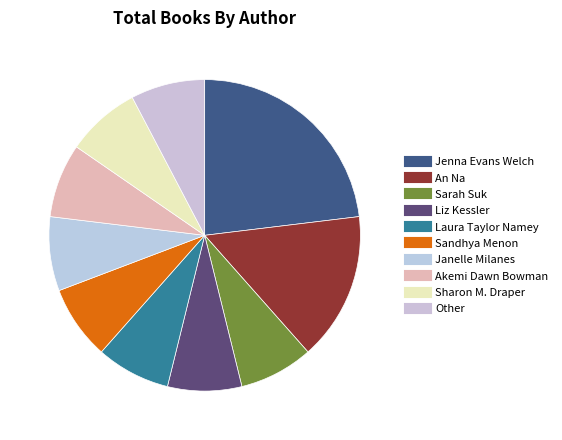

How many slices are in this pie chart?

10